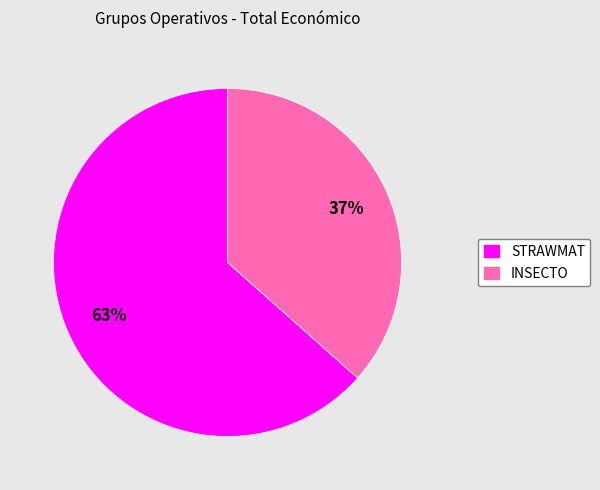

The STRAWMAT slice represents 63% of the pie. True or false?

True